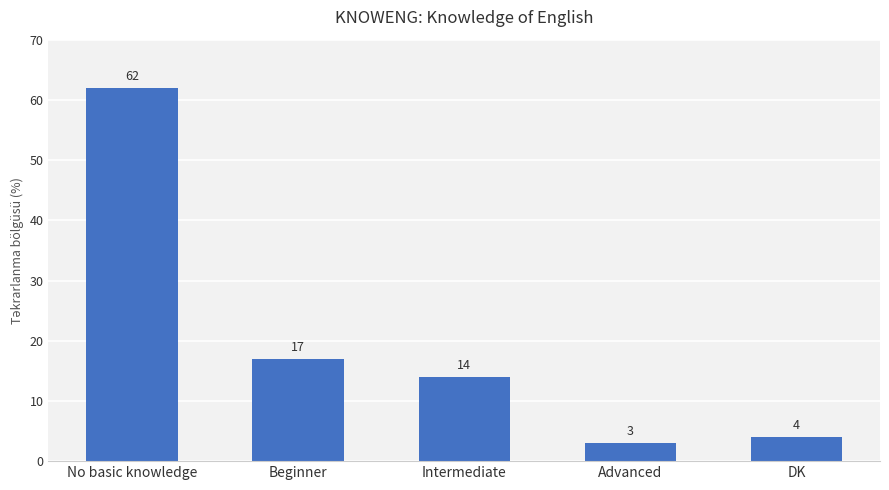

What is the ratio of the value at DK to the value at Beginner?

0.2